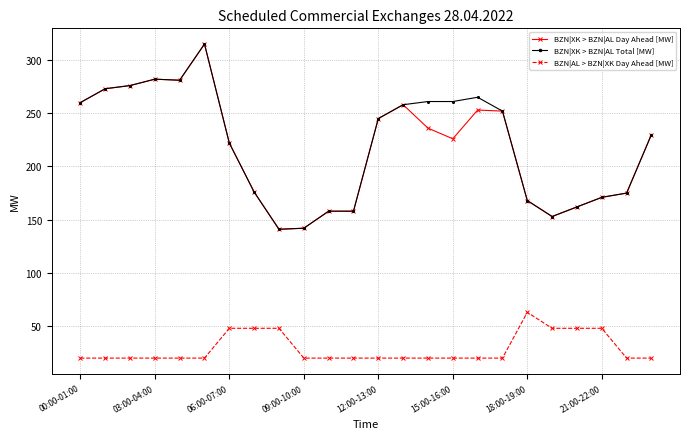

True or false: BZN|AL > BZN|XK Day Ahead [MW] has more than 0 interior local peaks.

True